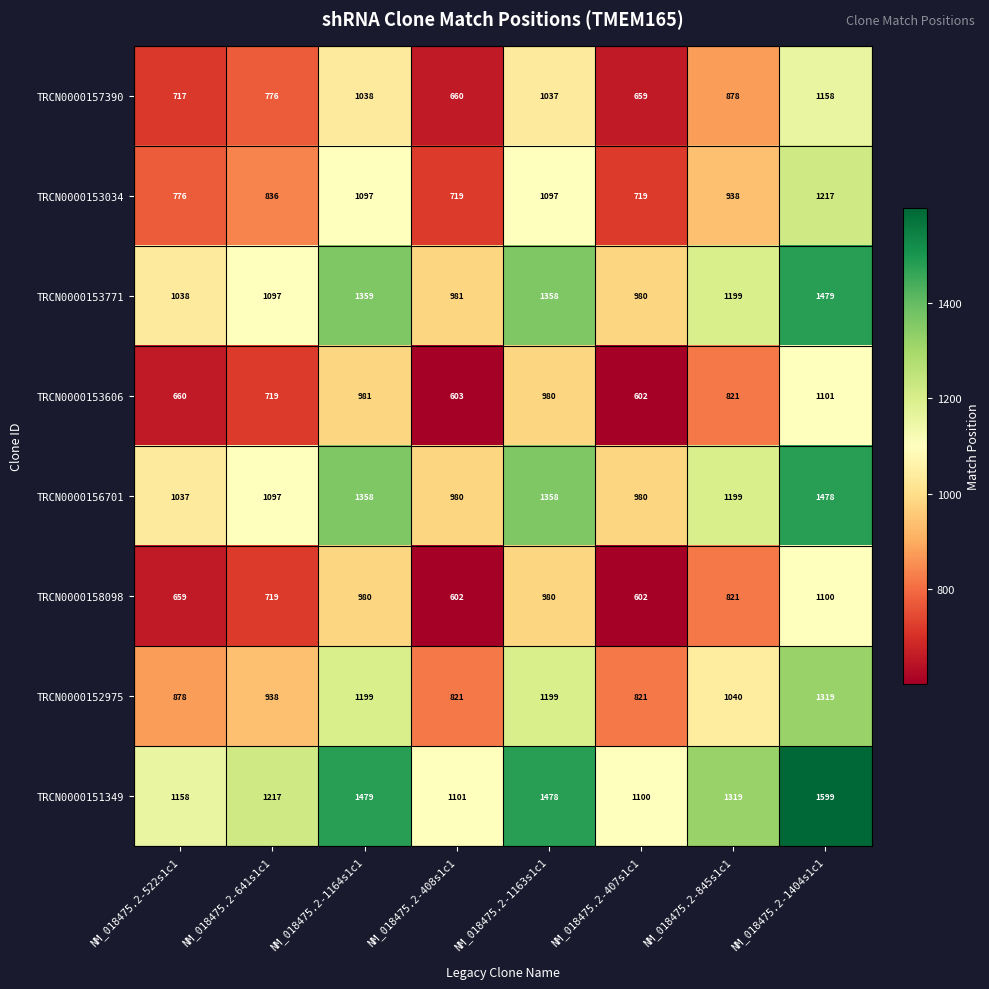

The value of TRCN0000157390 at NM_018475.2-1404s1c1 is 1158. True or false?

True